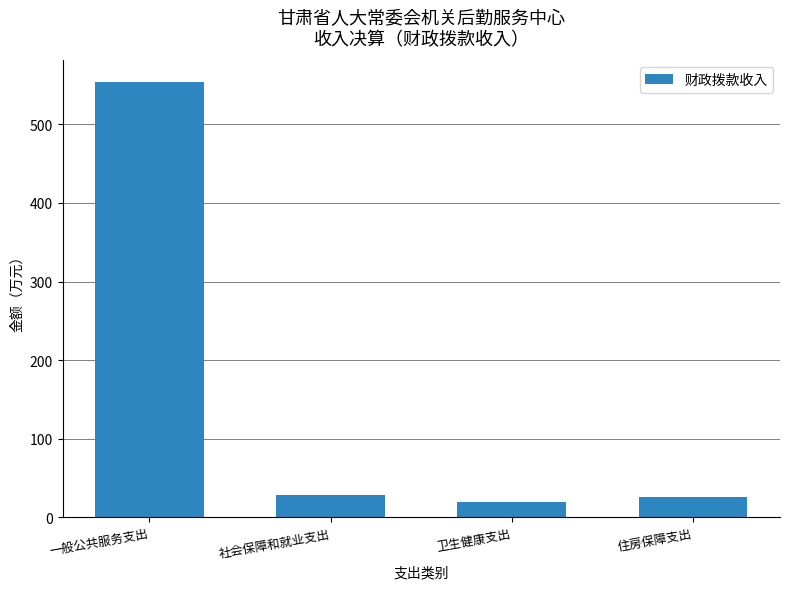

Are the bars grouped side by side (vs. stacked)?

No